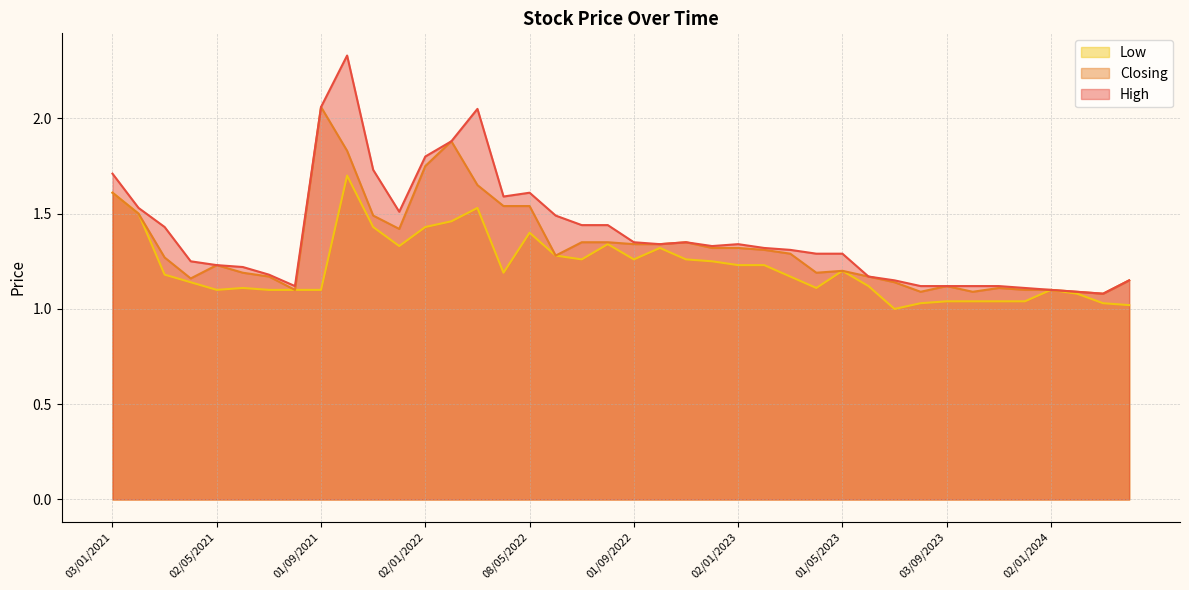

Reading left to right, extract all data points from this chart.

High: 01/04/2024=1.1	03/03/2024=1.1	01/02/2024=1.1	02/01/2024=1.1	03/12/2023=1.1	01/11/2023=1.1	01/10/2023=1.1	03/09/2023=1.1	01/08/2023=1.1	02/07/2023=1.1	04/06/2023=1.2	01/05/2023=1.3	02/04/2023=1.3	01/03/2023=1.3	01/02/2023=1.3	02/01/2023=1.3	01/12/2022=1.3	01/11/2022=1.4	02/10/2022=1.3	01/09/2022=1.4	01/08/2022=1.4	03/07/2022=1.4	01/06/2022=1.5	08/05/2022=1.6	03/04/2022=1.6	01/03/2022=2.0	01/02/2022=1.9	02/01/2022=1.8	01/12/2021=1.5	01/11/2021=1.7	03/10/2021=2.3	01/09/2021=2.1	01/08/2021=1.1	01/07/2021=1.2	01/06/2021=1.2	02/05/2021=1.2	01/04/2021=1.2	01/03/2021=1.4	01/02/2021=1.5	03/01/2021=1.7
Closing: 01/04/2024=1.1	03/03/2024=1.1	01/02/2024=1.1	02/01/2024=1.1	03/12/2023=1.1	01/11/2023=1.1	01/10/2023=1.1	03/09/2023=1.1	01/08/2023=1.1	02/07/2023=1.1	04/06/2023=1.2	01/05/2023=1.2	02/04/2023=1.2	01/03/2023=1.3	01/02/2023=1.3	02/01/2023=1.3	01/12/2022=1.3	01/11/2022=1.4	02/10/2022=1.3	01/09/2022=1.3	01/08/2022=1.4	03/07/2022=1.4	01/06/2022=1.3	08/05/2022=1.5	03/04/2022=1.5	01/03/2022=1.6	01/02/2022=1.9	02/01/2022=1.8	01/12/2021=1.4	01/11/2021=1.5	03/10/2021=1.8	01/09/2021=2.1	01/08/2021=1.1	01/07/2021=1.2	01/06/2021=1.2	02/05/2021=1.2	01/04/2021=1.2	01/03/2021=1.3	01/02/2021=1.5	03/01/2021=1.6
Low: 01/04/2024=1.0	03/03/2024=1.0	01/02/2024=1.1	02/01/2024=1.1	03/12/2023=1.0	01/11/2023=1.0	01/10/2023=1.0	03/09/2023=1.0	01/08/2023=1.0	02/07/2023=1.0	04/06/2023=1.1	01/05/2023=1.2	02/04/2023=1.1	01/03/2023=1.2	01/02/2023=1.2	02/01/2023=1.2	01/12/2022=1.2	01/11/2022=1.3	02/10/2022=1.3	01/09/2022=1.3	01/08/2022=1.3	03/07/2022=1.3	01/06/2022=1.3	08/05/2022=1.4	03/04/2022=1.2	01/03/2022=1.5	01/02/2022=1.5	02/01/2022=1.4	01/12/2021=1.3	01/11/2021=1.4	03/10/2021=1.7	01/09/2021=1.1	01/08/2021=1.1	01/07/2021=1.1	01/06/2021=1.1	02/05/2021=1.1	01/04/2021=1.1	01/03/2021=1.2	01/02/2021=1.5	03/01/2021=1.6